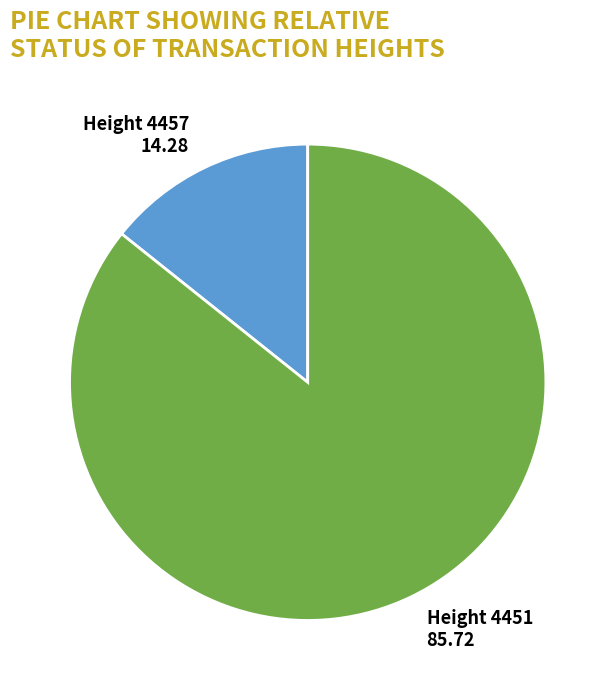

Is there a majority slice in this chart?

Yes